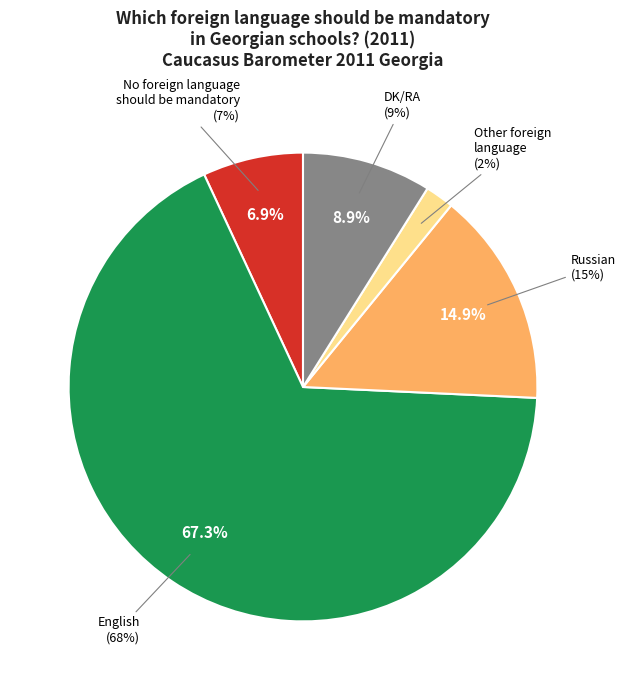

Is it true that Russian is 15% of the pie?

True